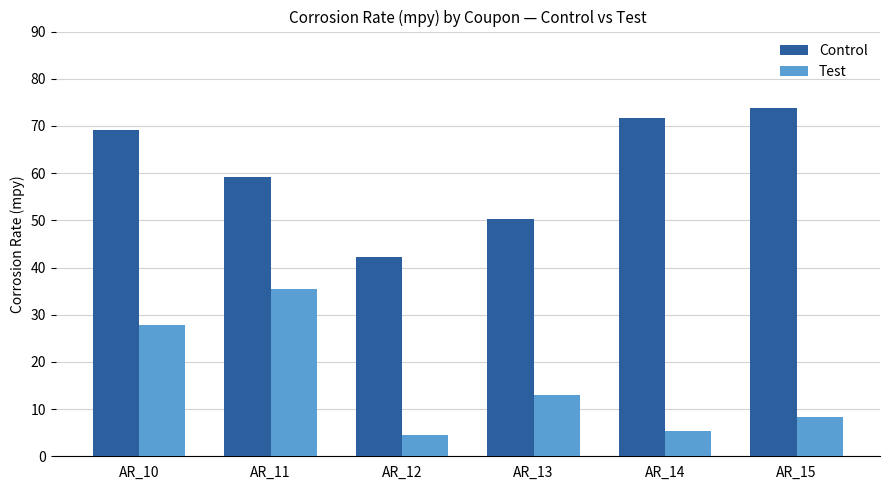

What is the approximate value of Test at AR_12?

4.5